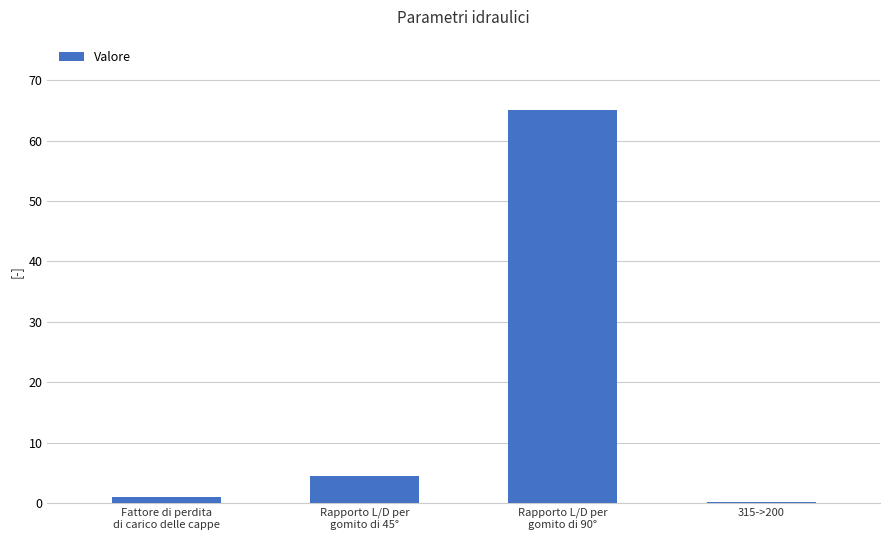

What is the sum of all values?

70.7